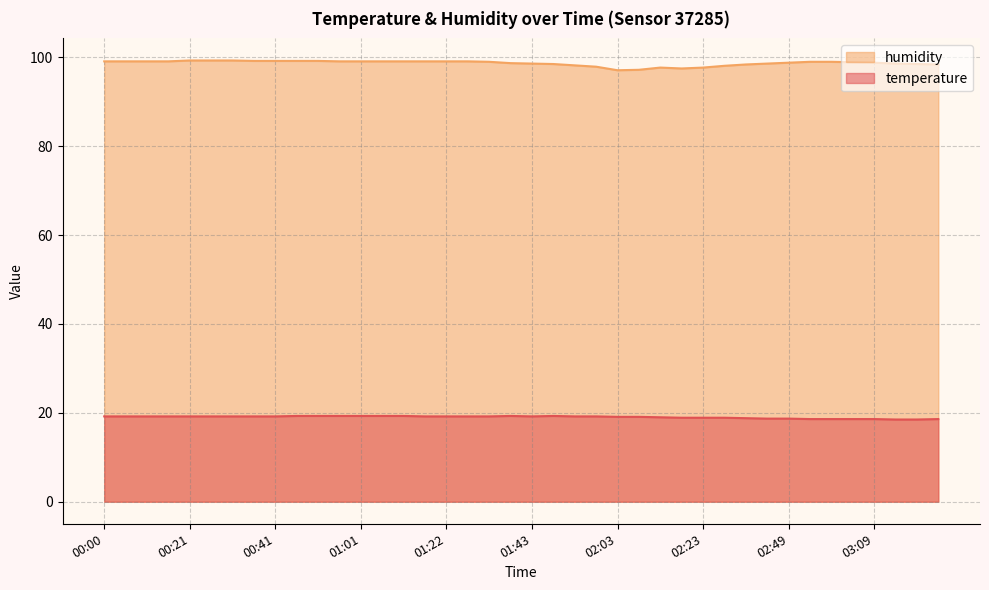

List the series in order of their overall mean, highest first.

humidity, temperature